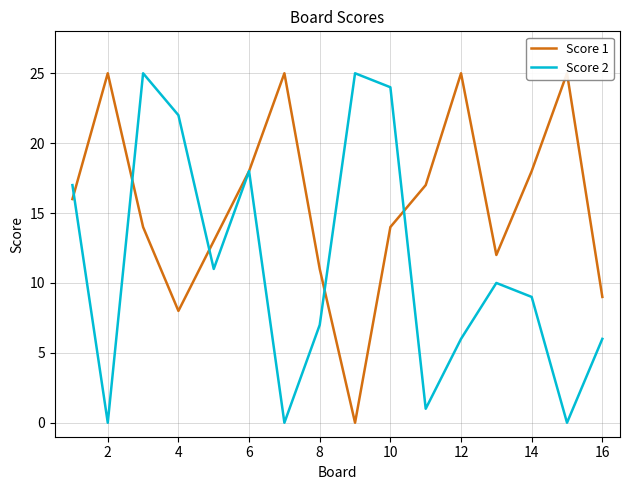

After their last crossing, which series has the higher values: Score 1 or Score 2?

Score 1